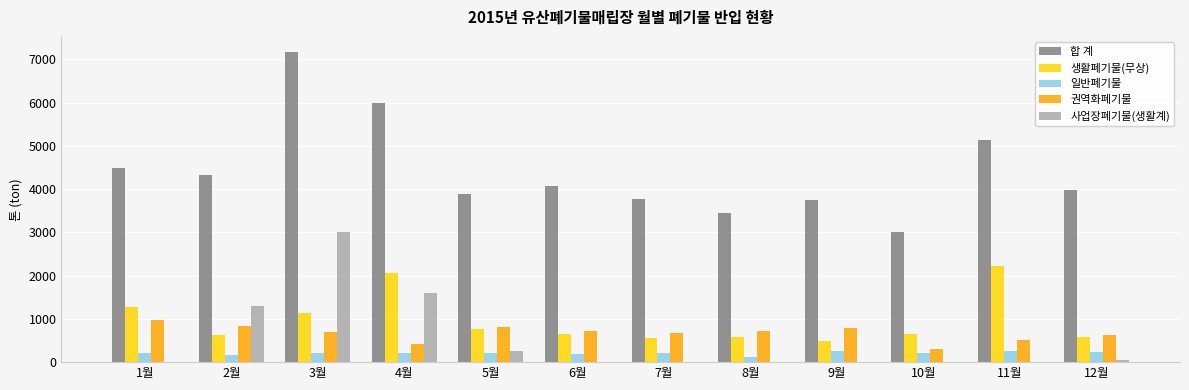

How many groups of bars are there?

12